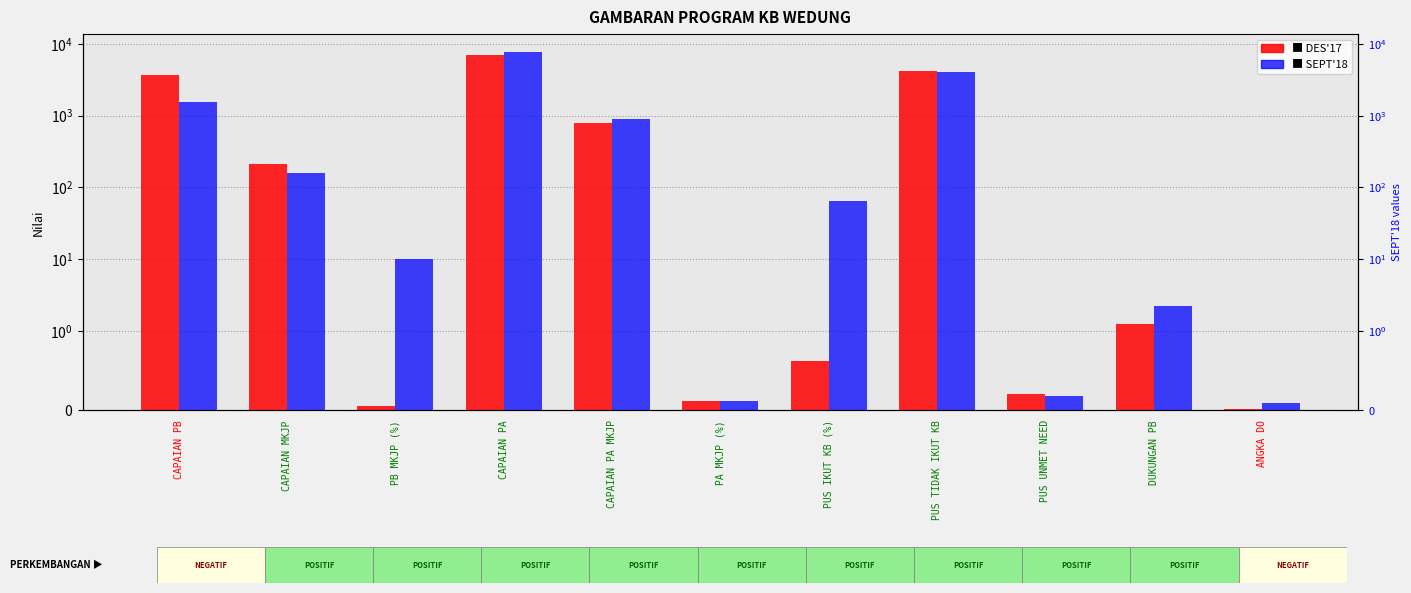

The value of SEPT'18 at CAPAIAN PA is 3096.6. True or false?

False